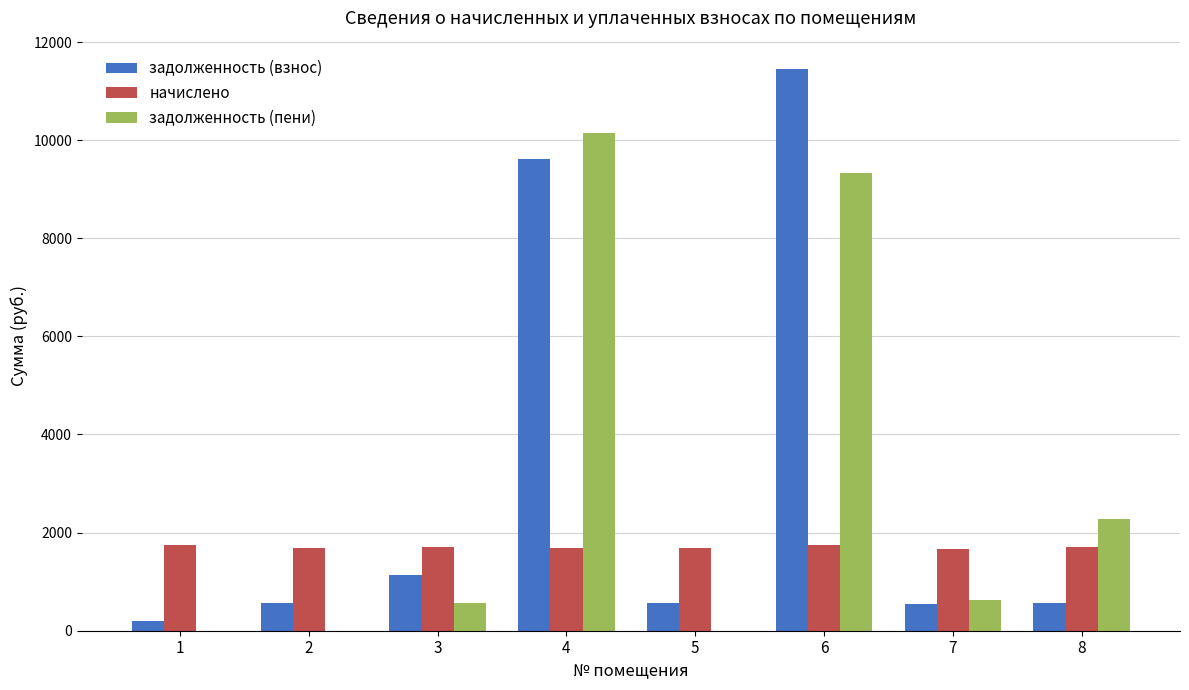

Read the начислено value at 7.

1660.7